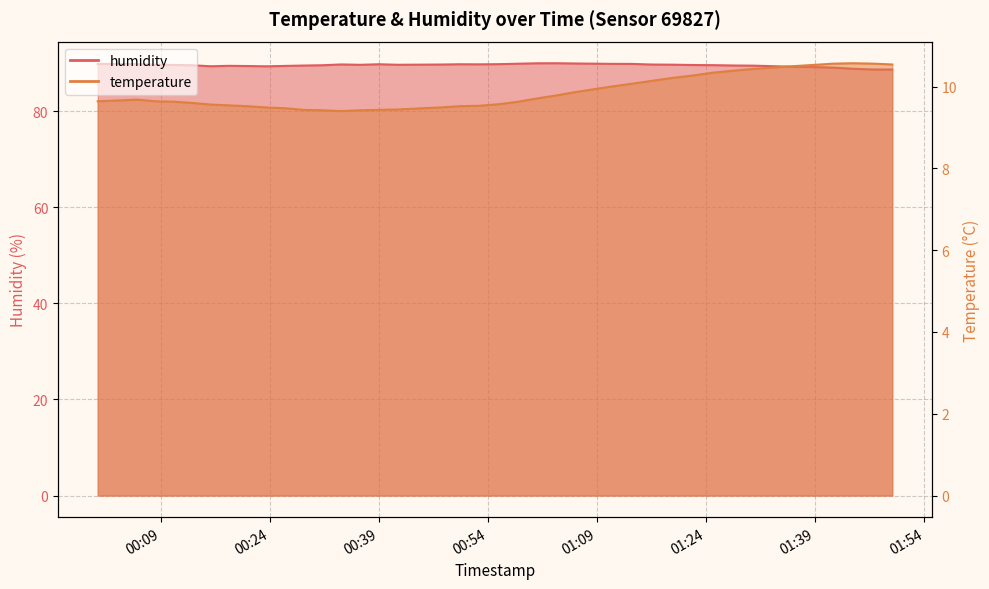

In temperature, how many points are higher than both neighbors (excluding endpoints)?

2